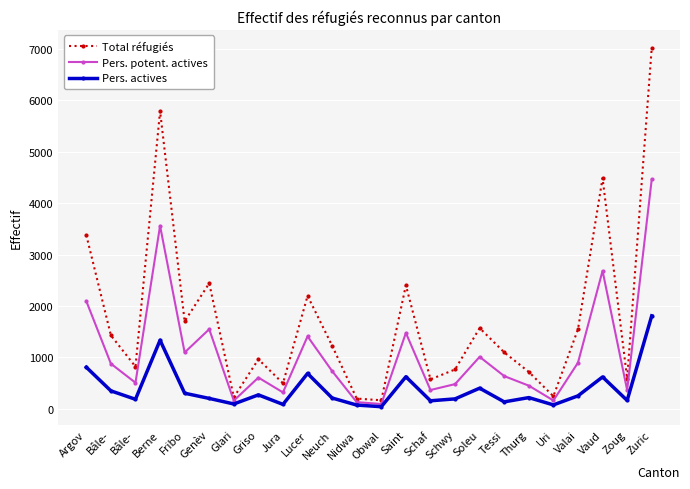

What is the difference between the second highest and minimum values in the Pers. actives series?

1292